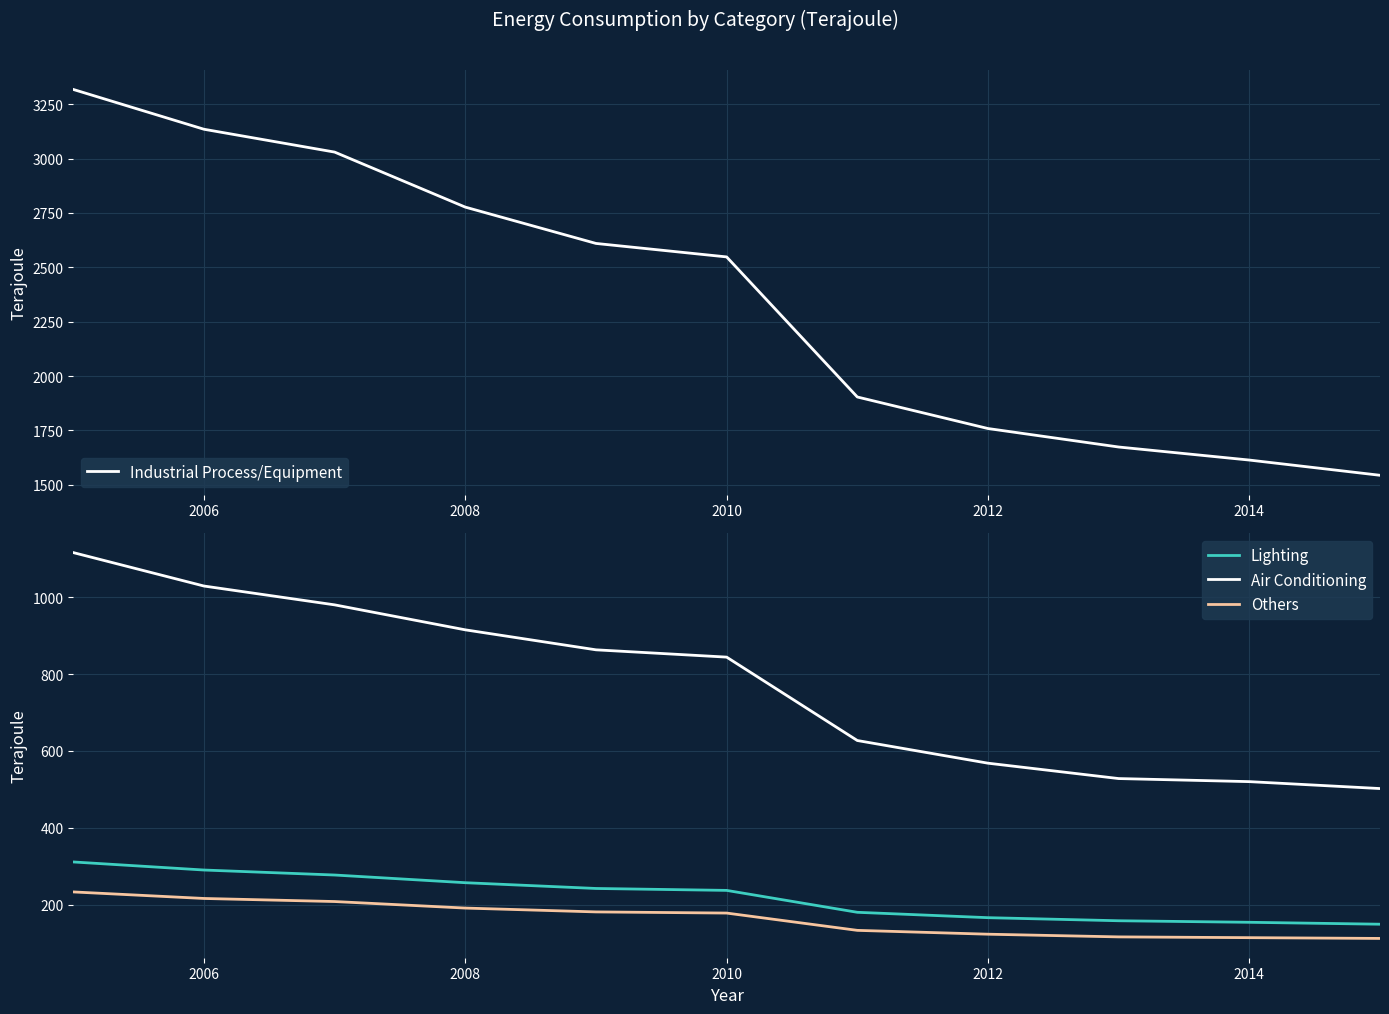

True or false: Others has more than 1 points higher than both neighbors.

False